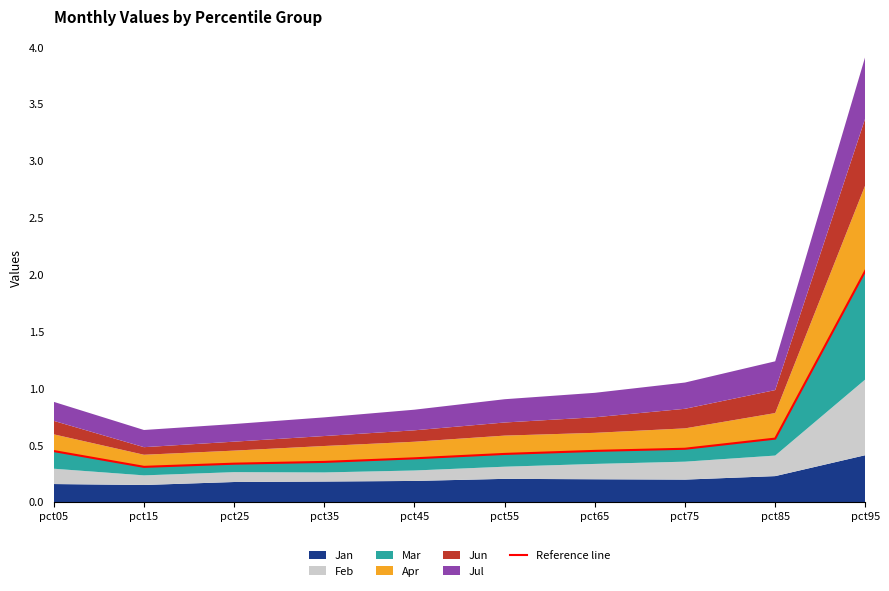

Rank the categories by value from highest to lowest.

pct95, pct85, pct75, pct65, pct05, pct55, pct45, pct35, pct25, pct15